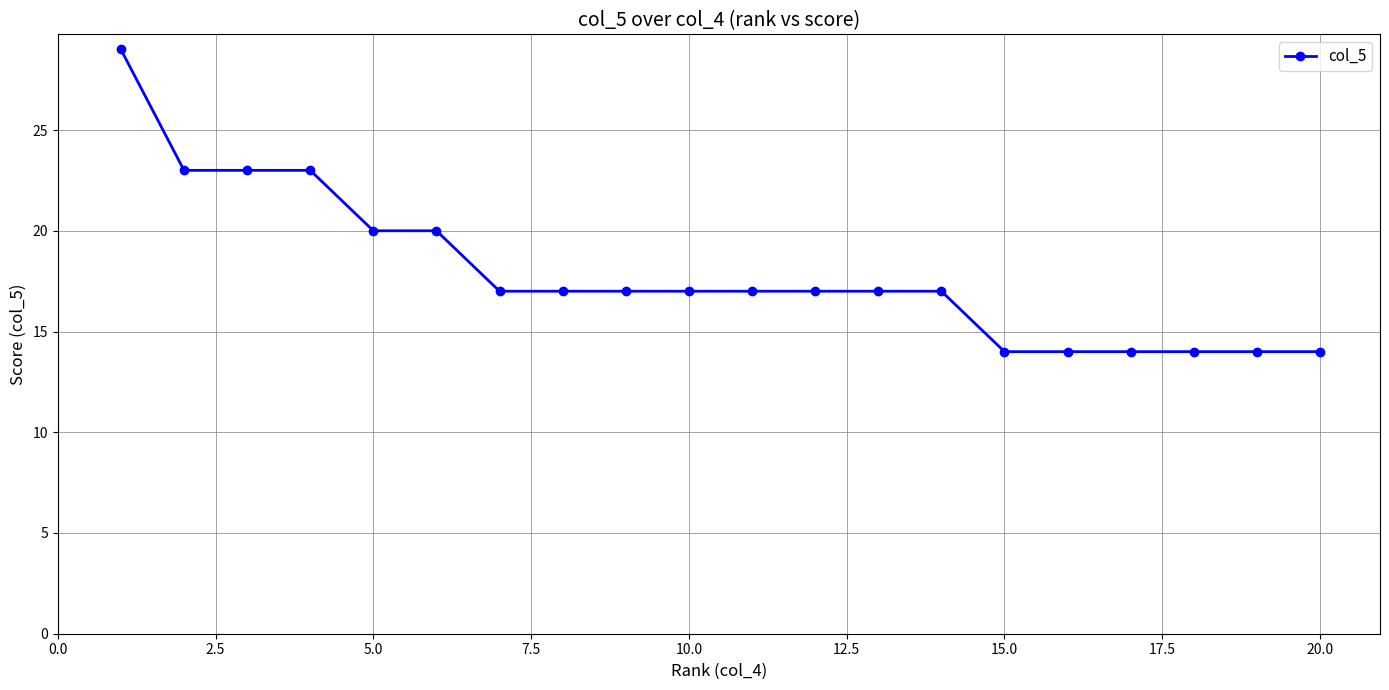

What is the difference between the maximum and second lowest values?

15